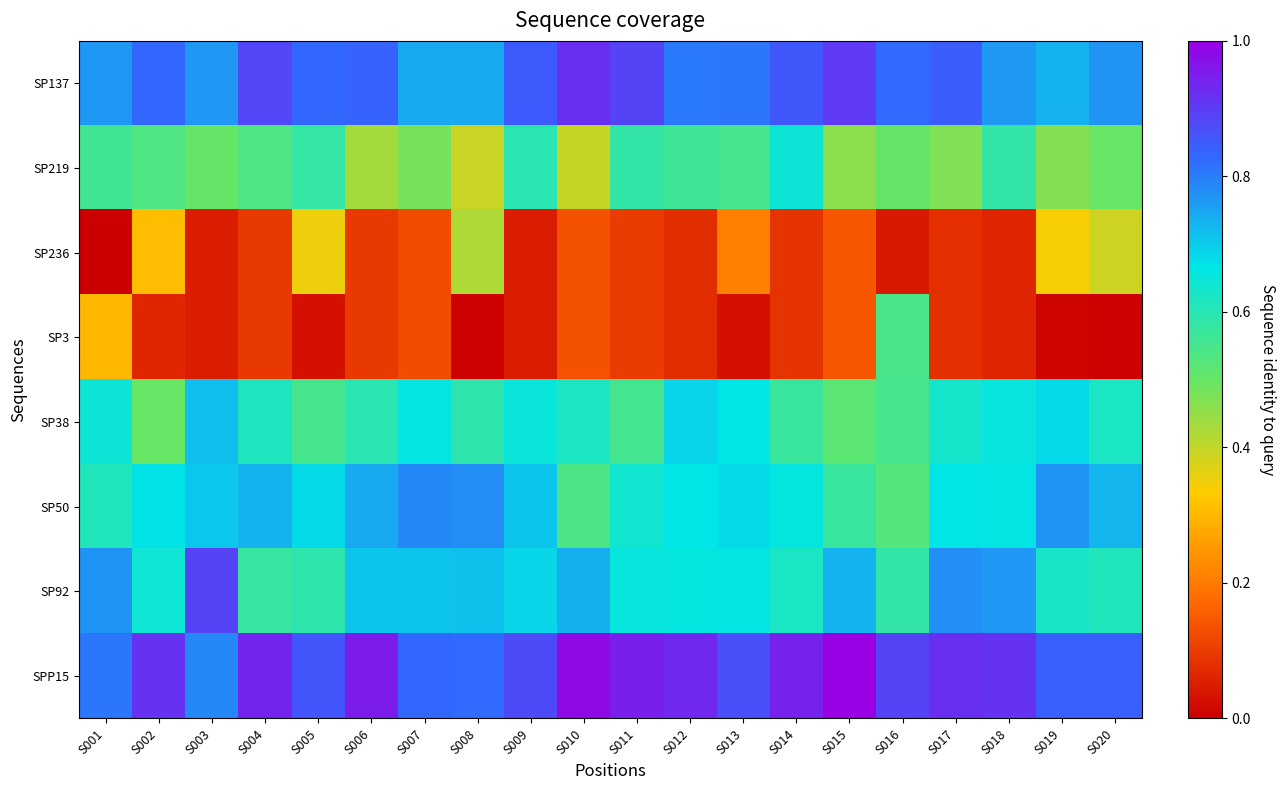

At S020, list the series in order from smallest to largest.

SP3, SP236, SP219, SP92, SP38, SP50, SP137, SPP15